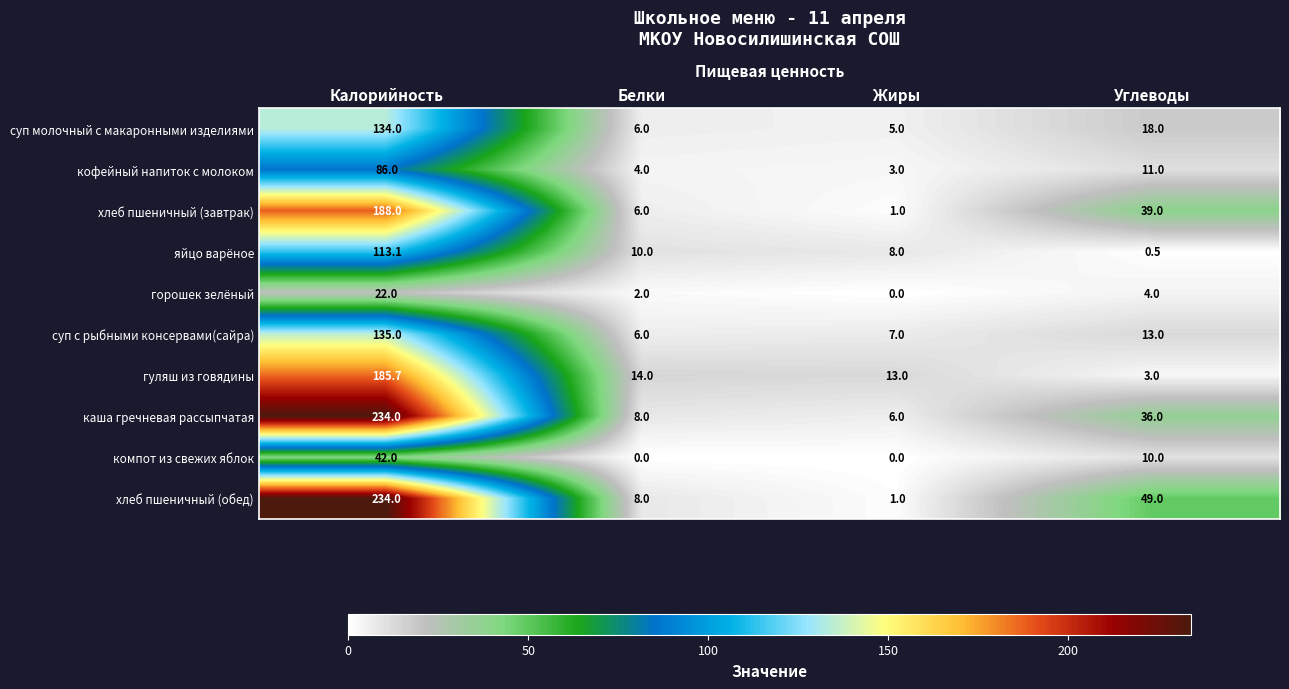

At which category is the sum across all series the highest?

Калорийность